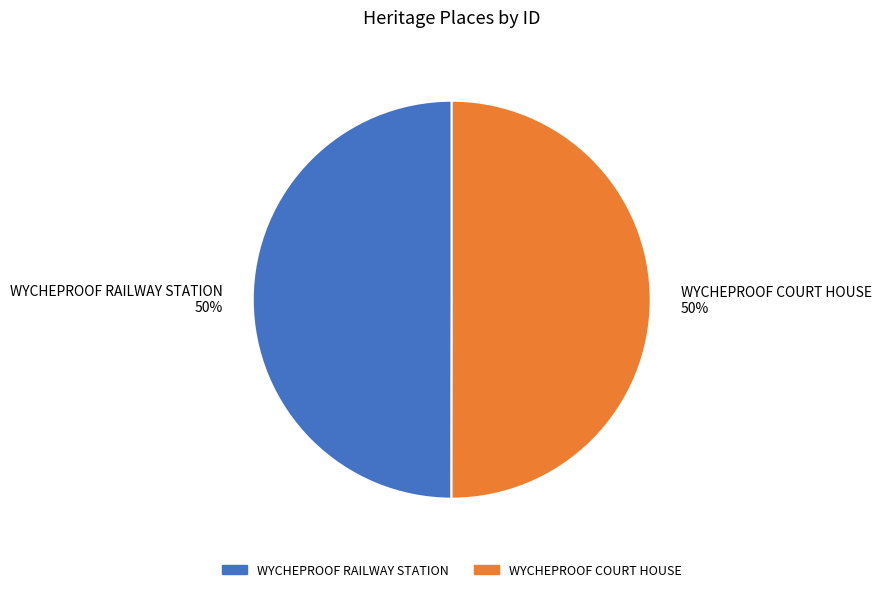

To the nearest percent, what portion does WYCHEPROOF RAILWAY STATION represent?

50%